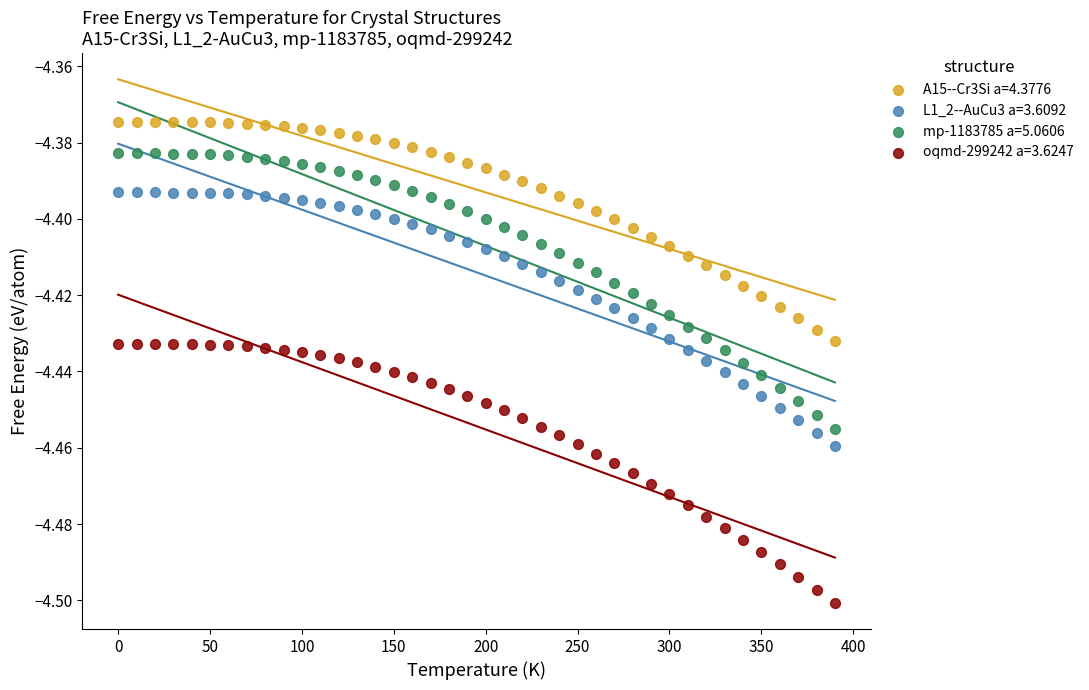

Which series reaches the maximum Y coordinate?

A15--Cr3Si a=4.3776